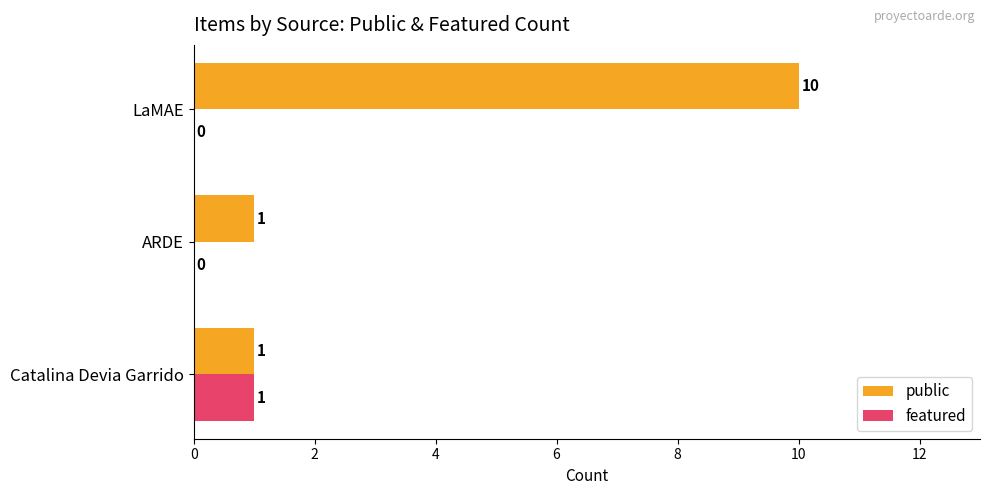

What is the sum of all public values?

12